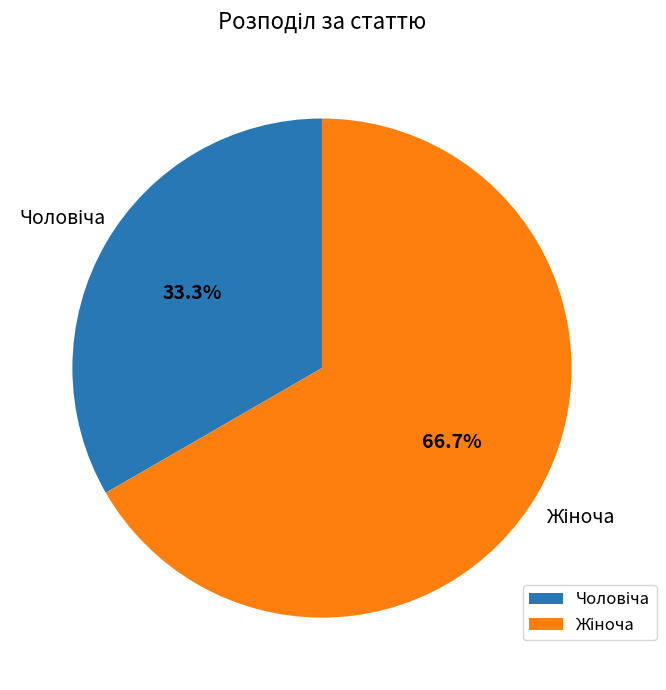

Does any single category account for the majority?

Yes